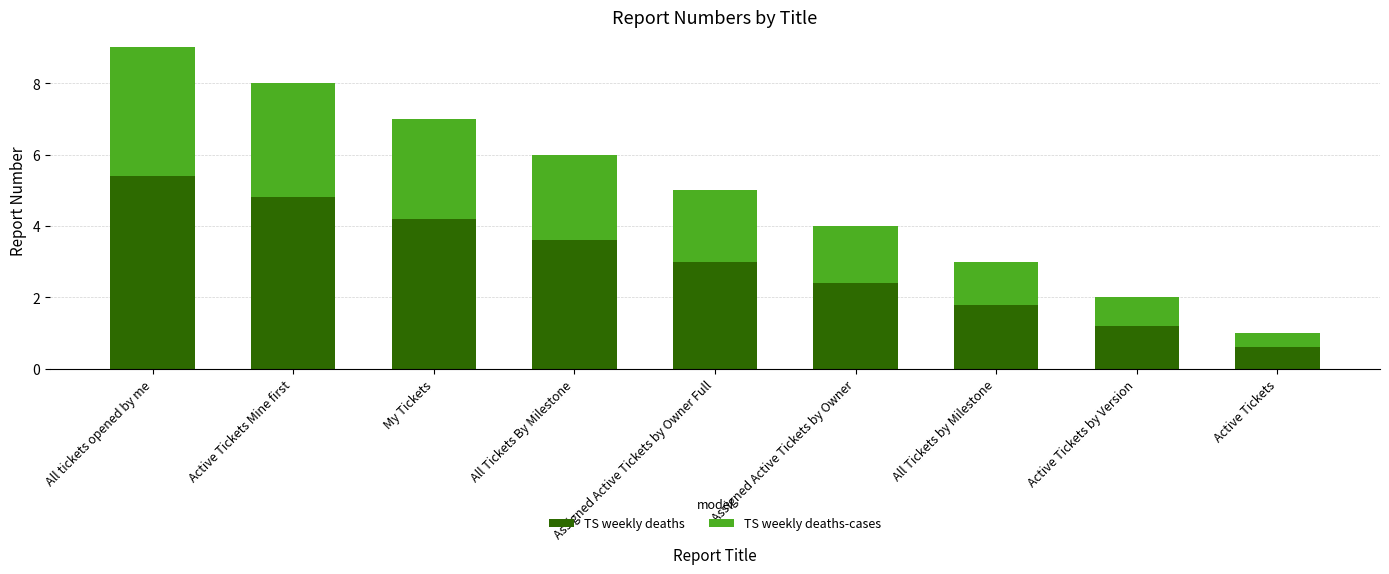

What are all the series names shown in the legend?

TS weekly deaths, TS weekly deaths-cases